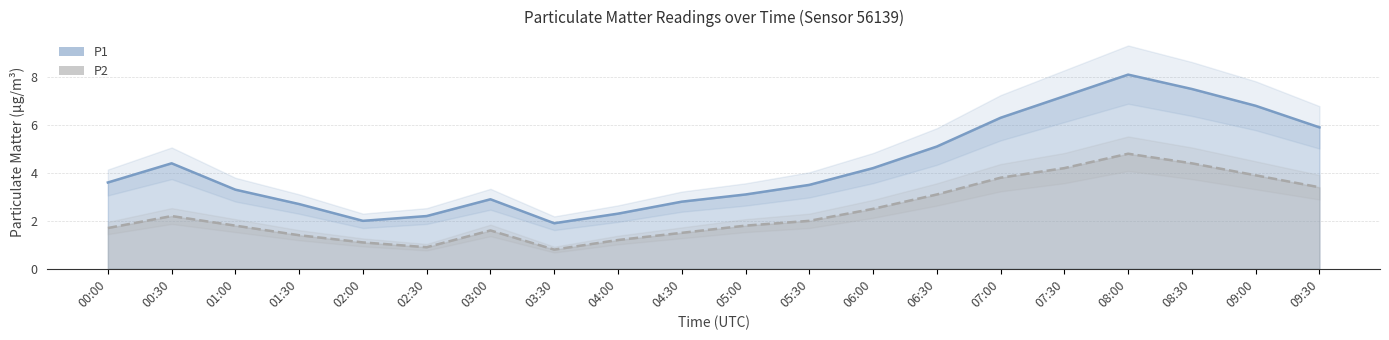

Does the chart have visible grid lines?

Yes